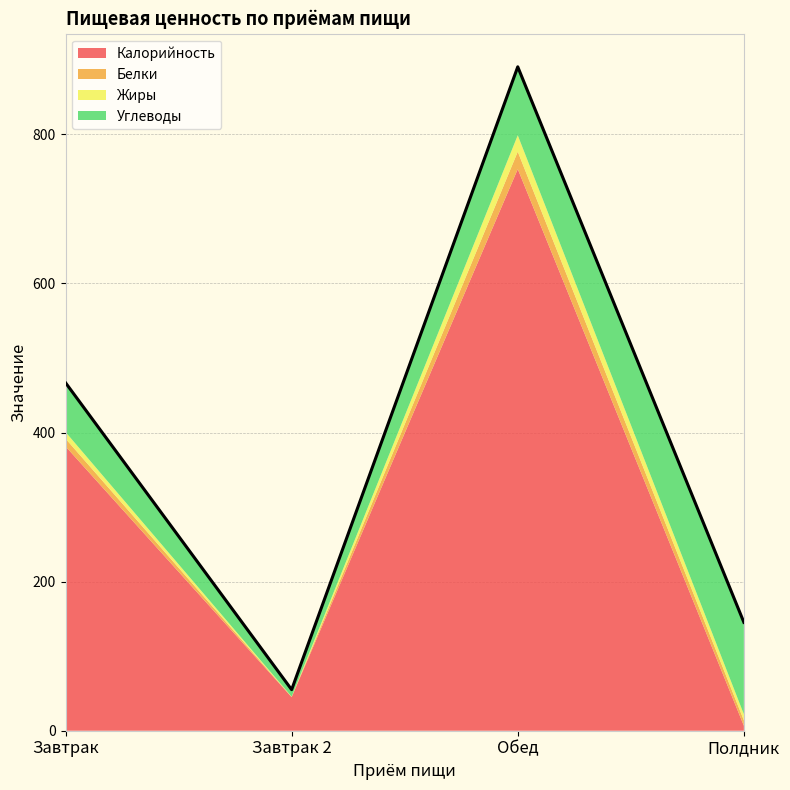

Which series has the largest total across all categories?

Калорийность